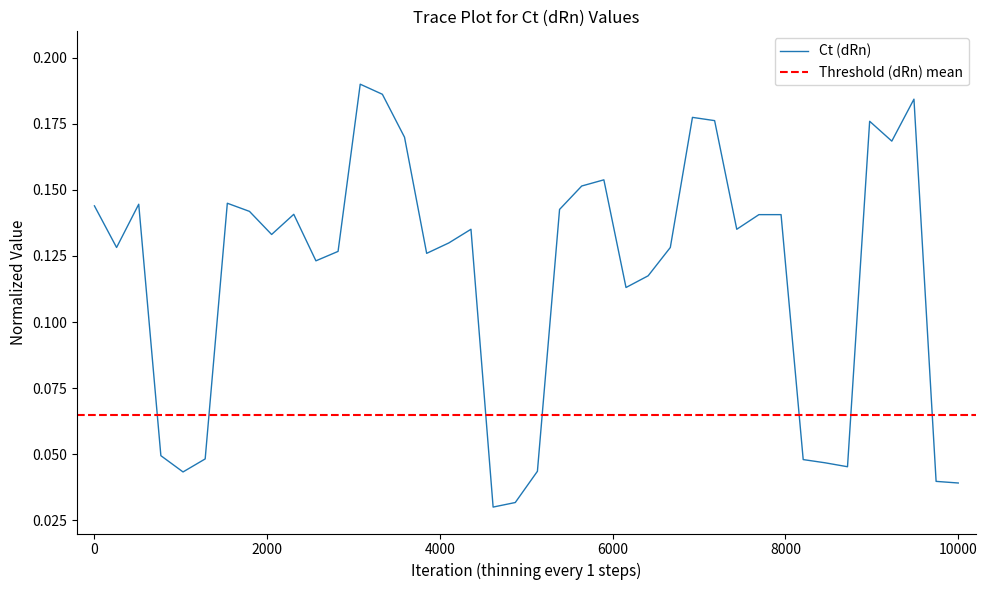

Reading left to right, what are all the values shown in this chart?

0.1	0.1	0.1	0.0	0.0	0.0	0.1	0.1	0.1	0.1	0.1	0.1	0.2	0.2	0.2	0.1	0.1	0.1	0.0	0.0	0.0	0.1	0.2	0.2	0.1	0.1	0.1	0.2	0.2	0.1	0.1	0.1	0.0	0.0	0.0	0.2	0.2	0.2	0.0	0.0